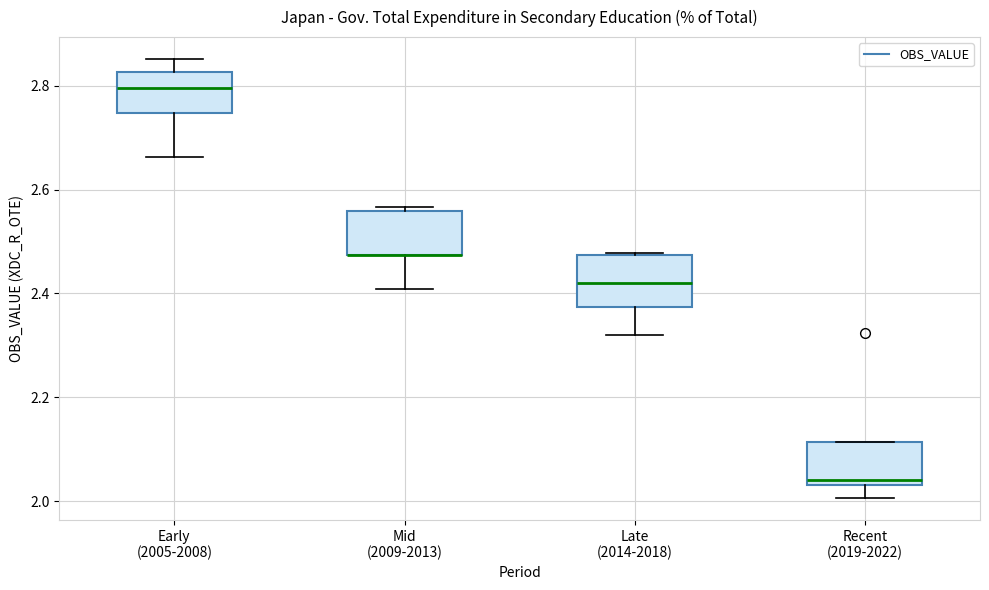

Reading left to right, transcribe this box plot: for each box, give where its median line is, the range the box spans, and where its two whiskers end, as read against the y-axis. The values are not printed on the chart, so give them approximately, as read against the axis.

Early (2005-2008): median 2.80, box 2.74 to 2.82, whiskers 2.66 to 2.86
Mid (2009-2013): median 2.48 (drawn on the box's lower edge), box 2.48 to 2.56, whiskers 2.40 to 2.56 (just above the box's upper edge)
Late (2014-2018): median 2.42, box 2.38 to 2.48, whiskers 2.32 to 2.48
Recent (2019-2022): median 2.04 (just above the box's lower edge), box 2.04 to 2.12, whiskers 2.00 to 2.12